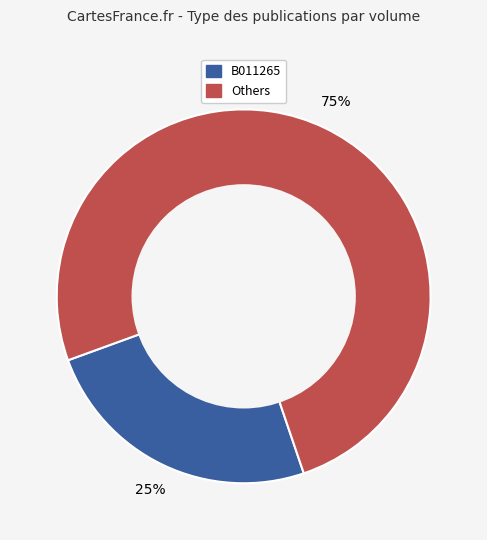

Is there a majority slice in this chart?

Yes